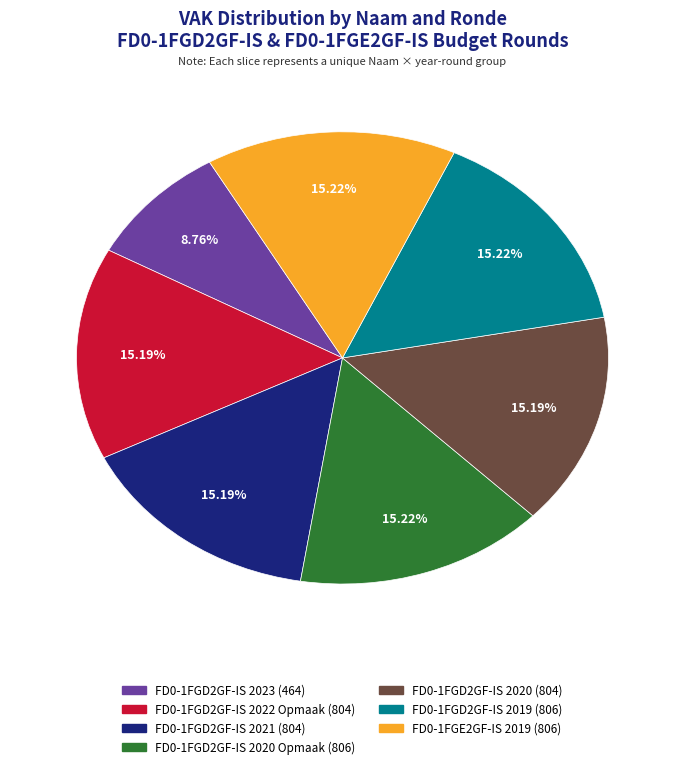

Is there a majority slice in this chart?

No